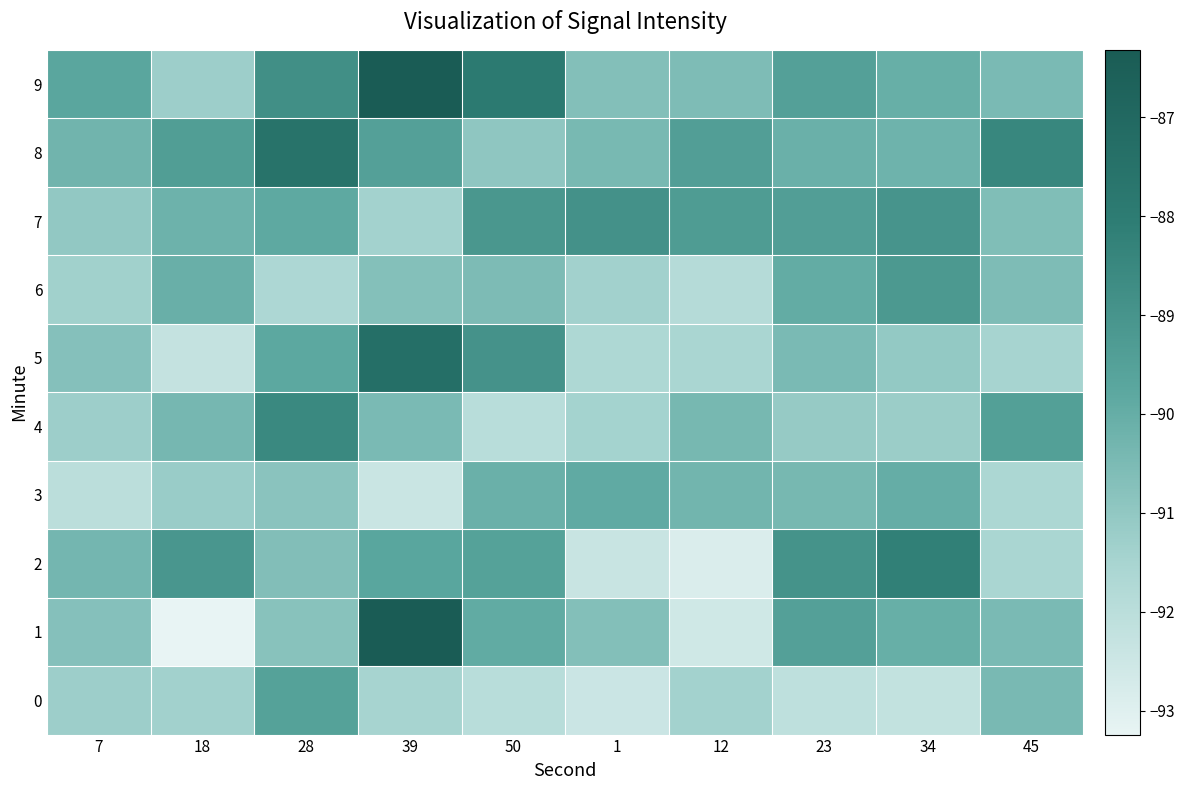

What is the total value across all series at 28?

-897.8